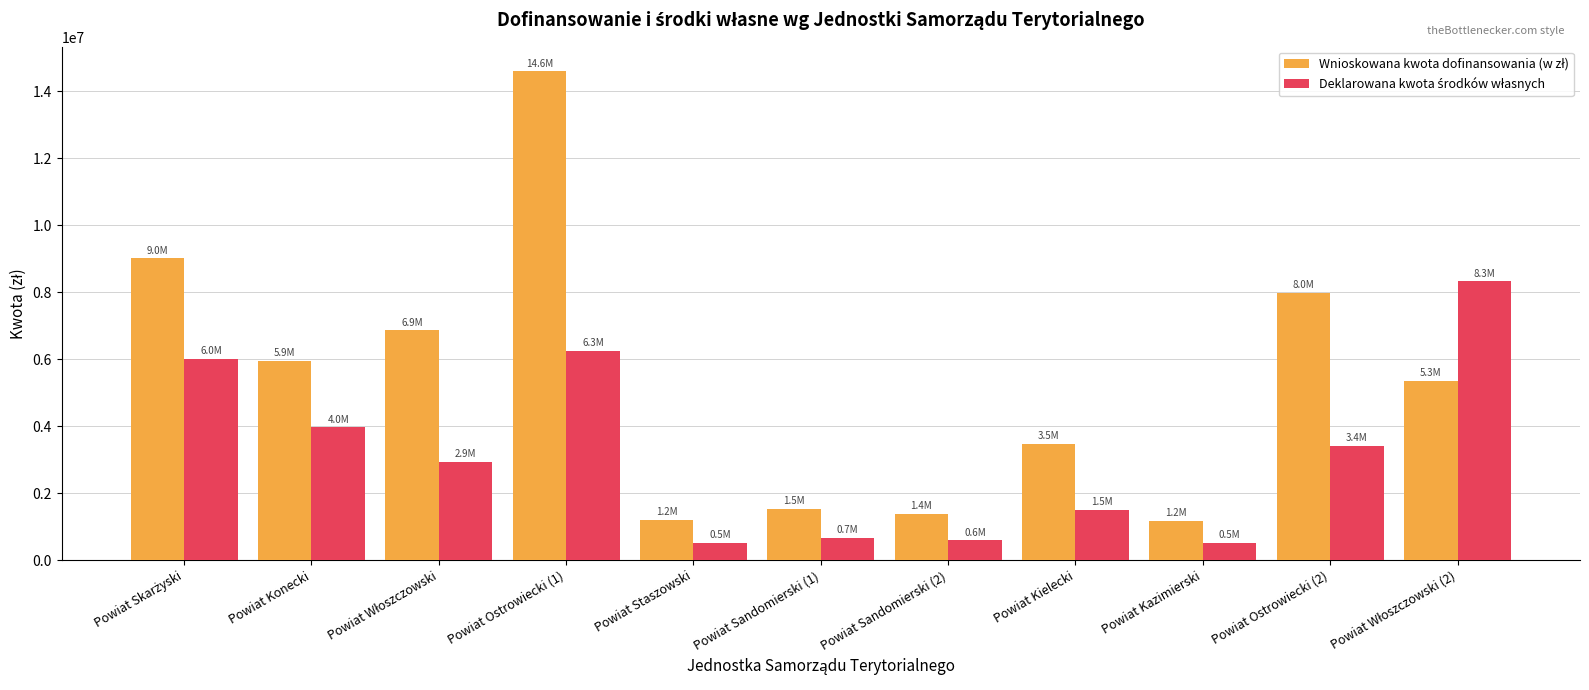

At which category is the sum across all series the highest?

Powiat Ostrowiecki (1)